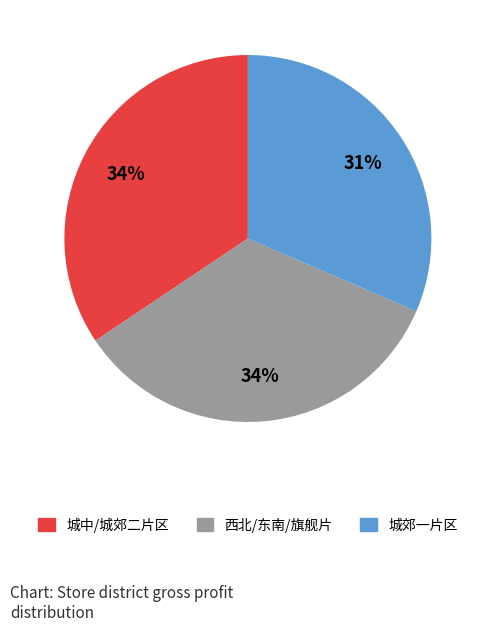

Does 西北/东南/旗舰片 account for over 50% of the chart?

No